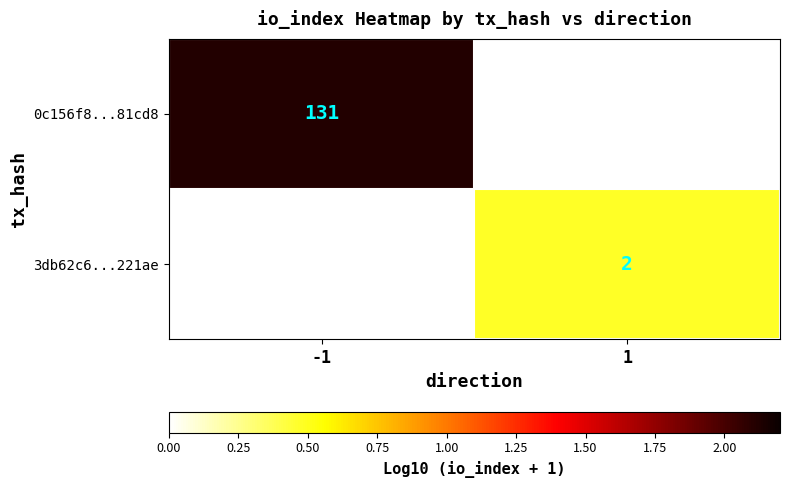

What is the greatest value displayed?

2.1